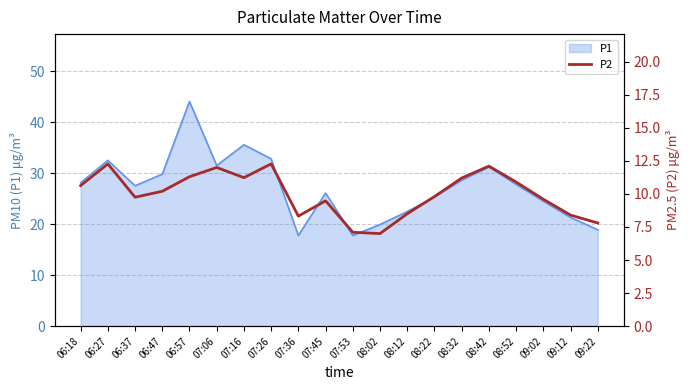

What is the minimum value shown in the chart?

7.0